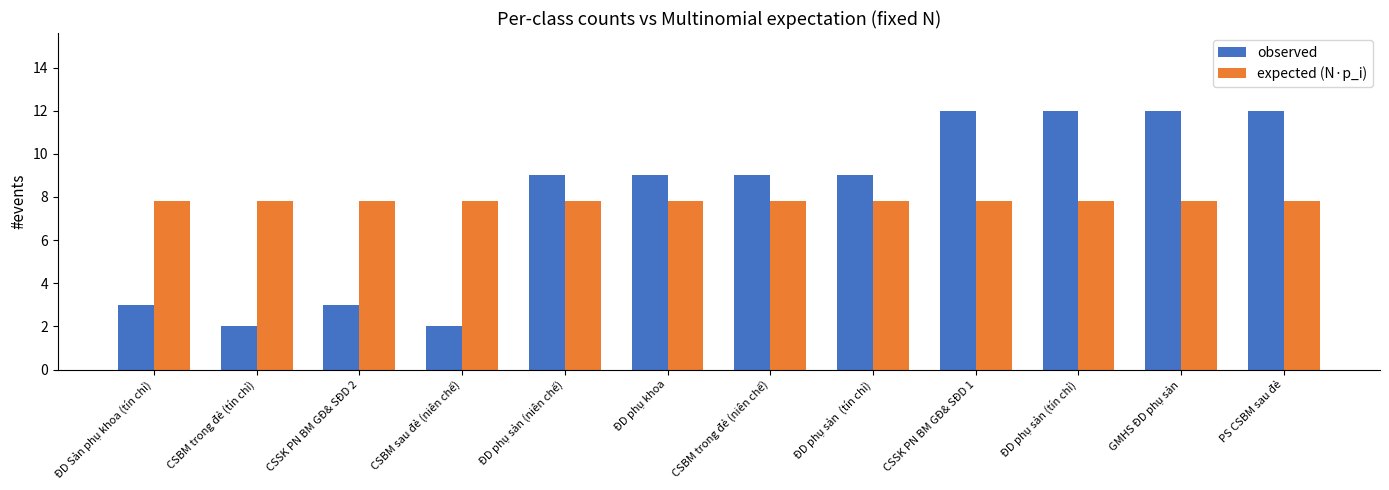

Read the expected (N·p_i) value at ĐD phụ khoa.

7.8